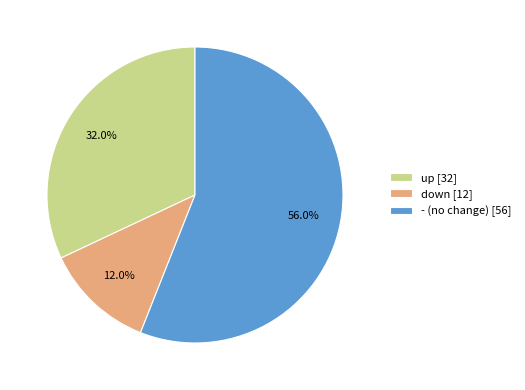

Combined, what portion of the pie is up and down?

44.0%